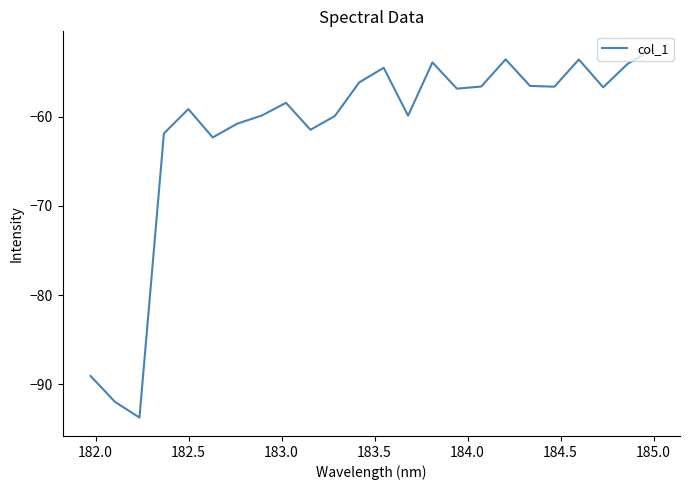

What is the greatest value displayed?

-52.5